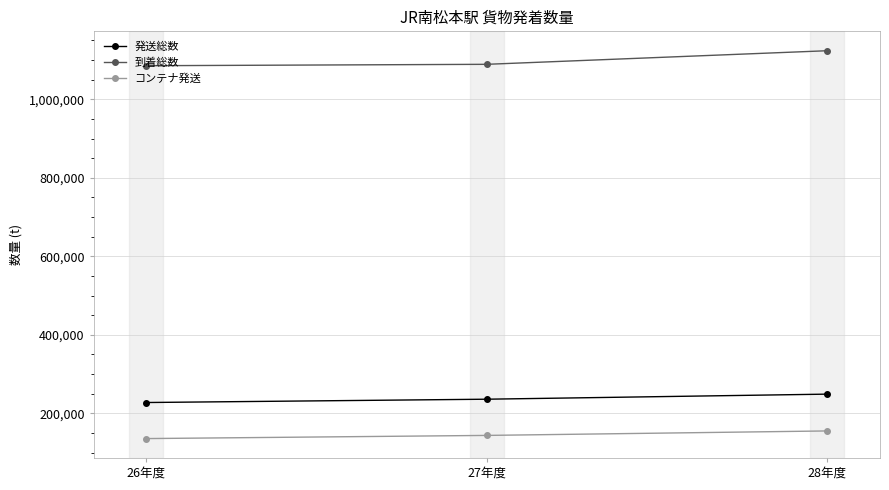

The value of 到着総数 at 28年度 is 1123735. True or false?

True